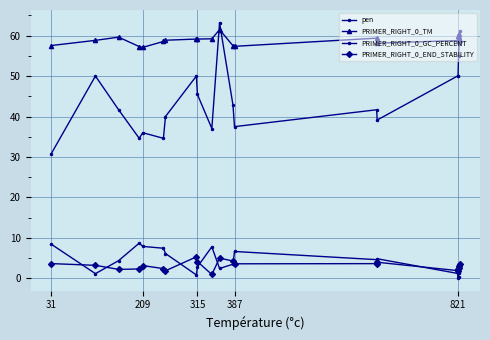

How many lines are shown in the chart?

4